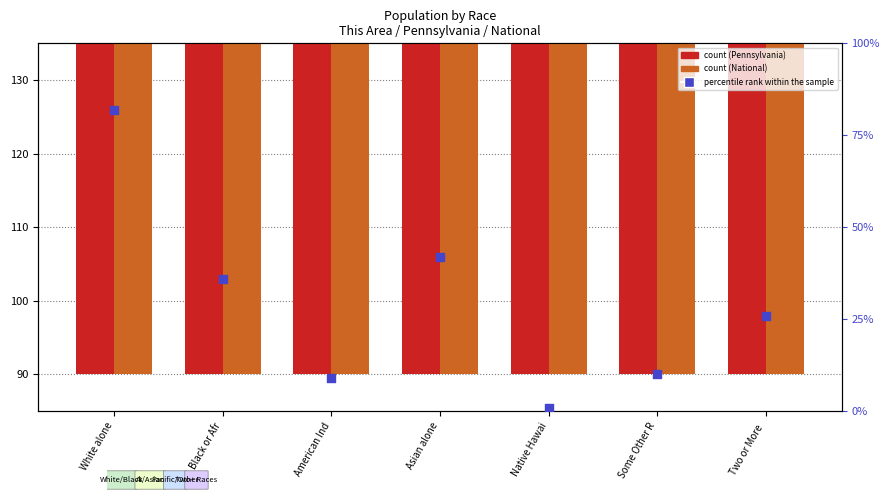

At how many categories does at least one series exceed 71?

7